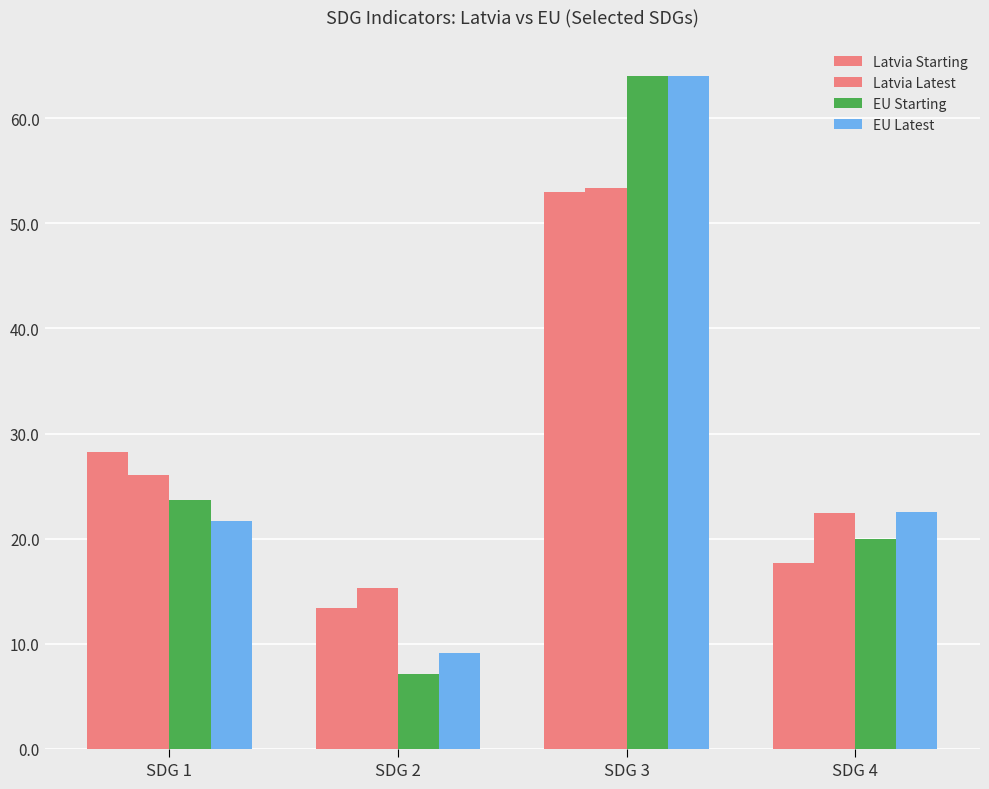

Count the number of data series in this chart.

4